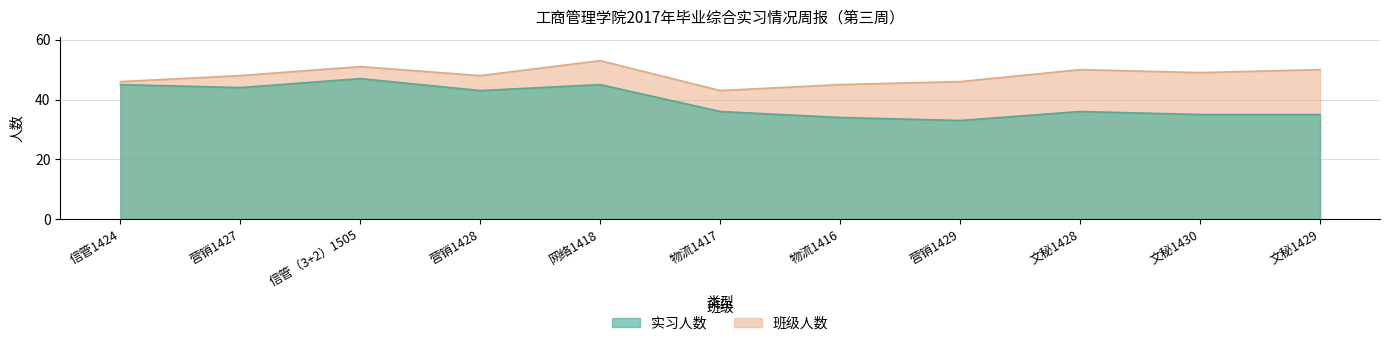

Does the chart have visible grid lines?

Yes